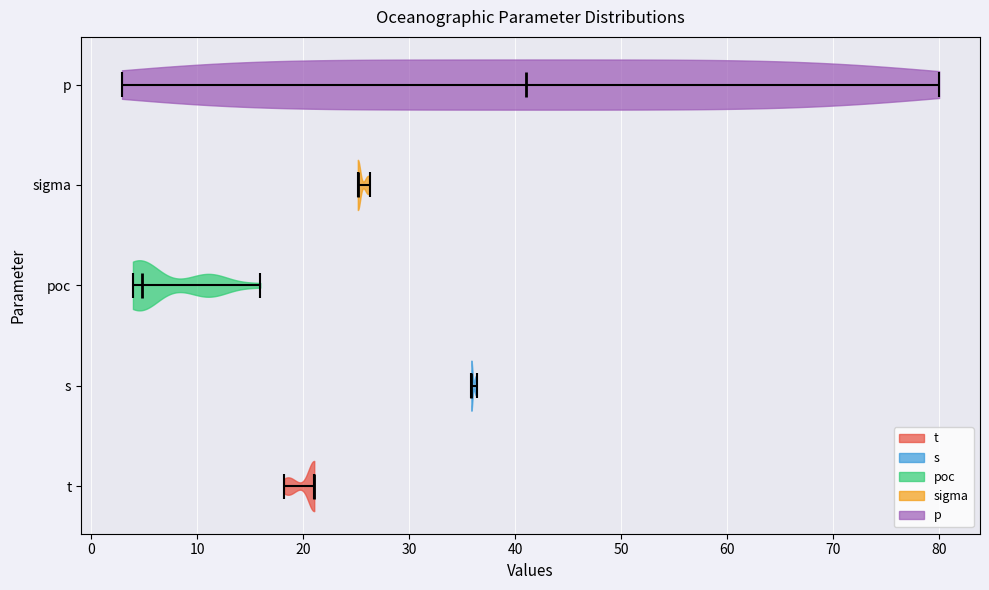

Reading bottom to top, read every violin against the x-axis: where its median line is, and the lowest and highest points it reaches. The values are not printed on the chart, so give them approximately, as read against the axis.

t: median line 21, lowest point 18, highest point 21
s: median line 36, lowest point 36, highest point 36
poc: median line 5, lowest point 4, highest point 16
sigma: median line 25, lowest point 25, highest point 26
p: median line 41, lowest point 3, highest point 80